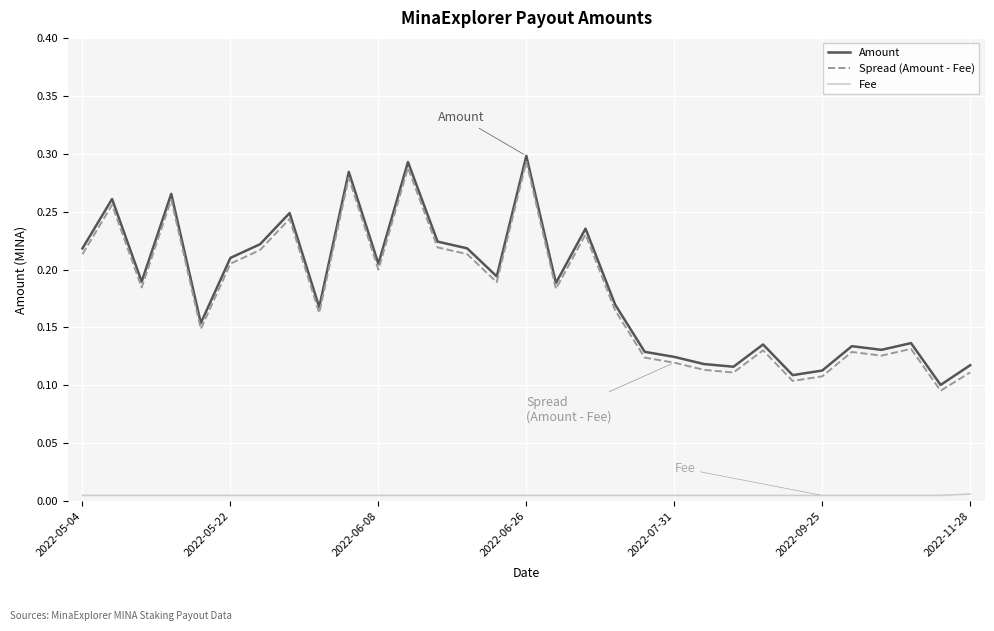

True or false: Fee and Spread (Amount - Fee) intersect in this chart.

False